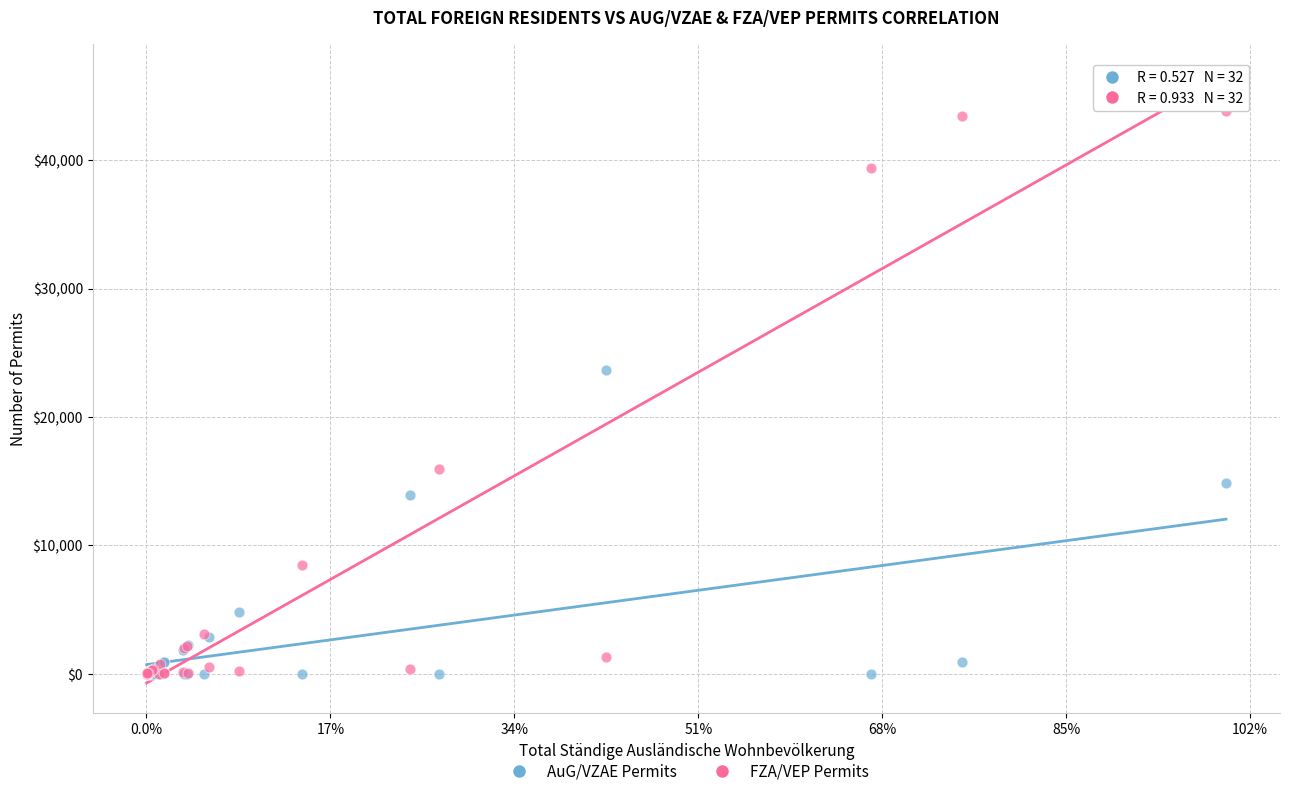

In the AuG/VZAE Permits series, what Y value is closest to 11821?

13953